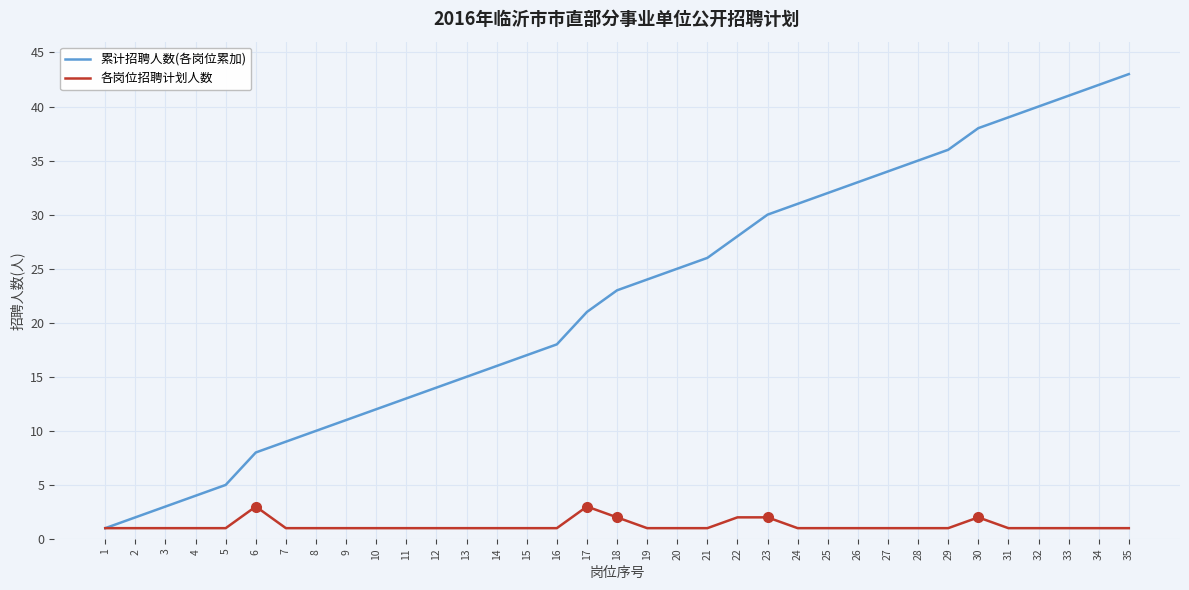

What is the highest value of the 各岗位招聘计划人数 series?

3